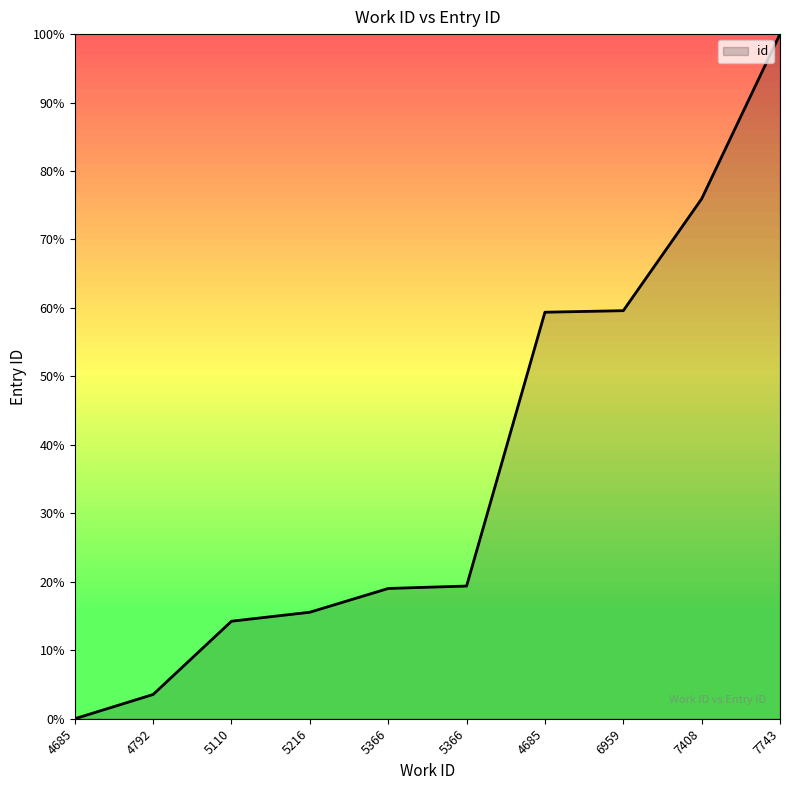

Reading left to right, what are all the values shown in this chart?

0.0	3.5	14.2	15.6	19.0	19.4	59.4	59.6	75.9	100.0